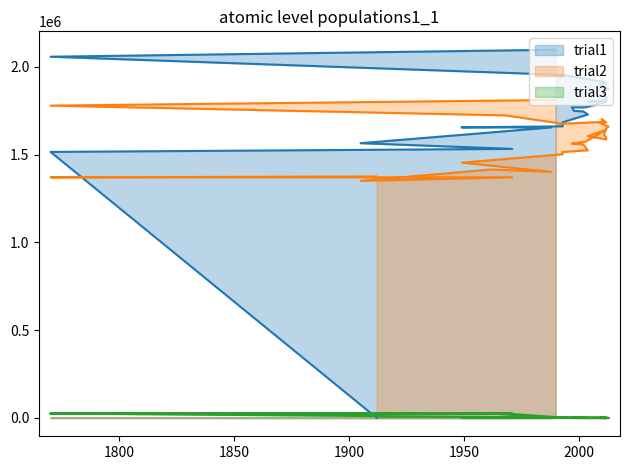

Is it true that trial3 equals 3007 at 1993?

False